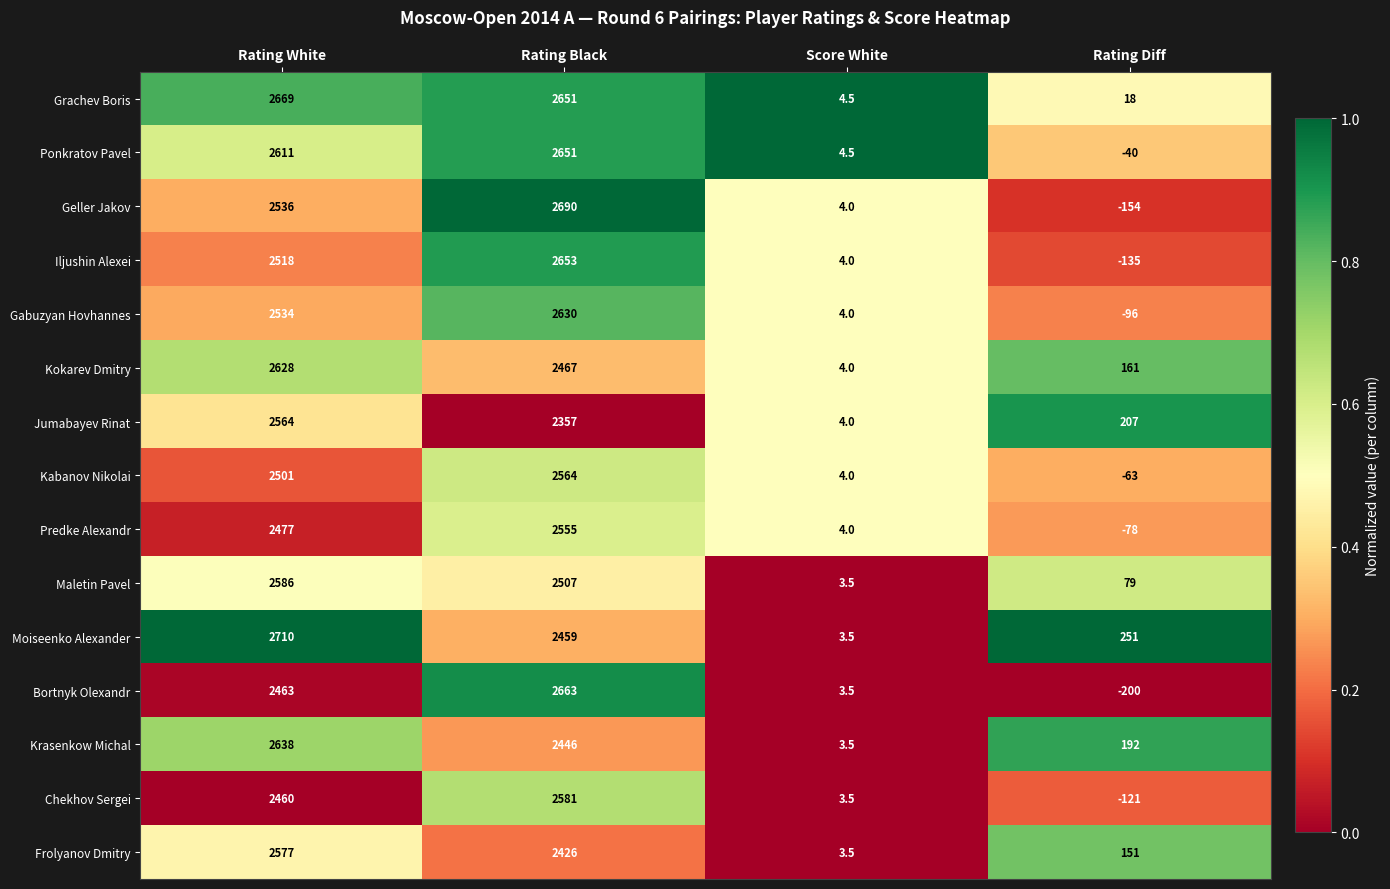

What is the total value across all series at Score White?

58.0